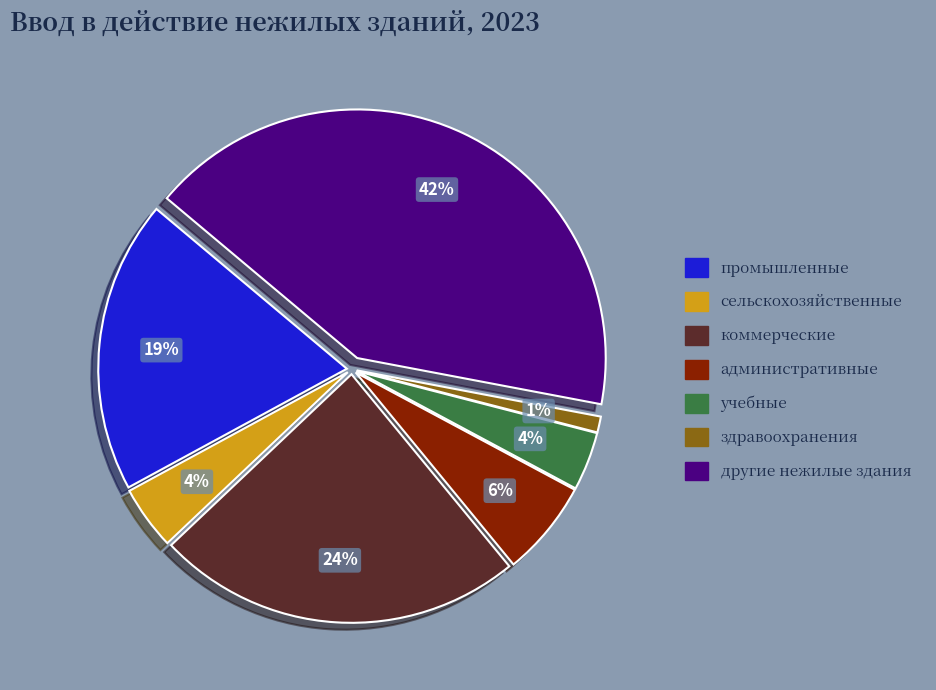

To the nearest percent, what percentage of the pie is промышленные?

19%